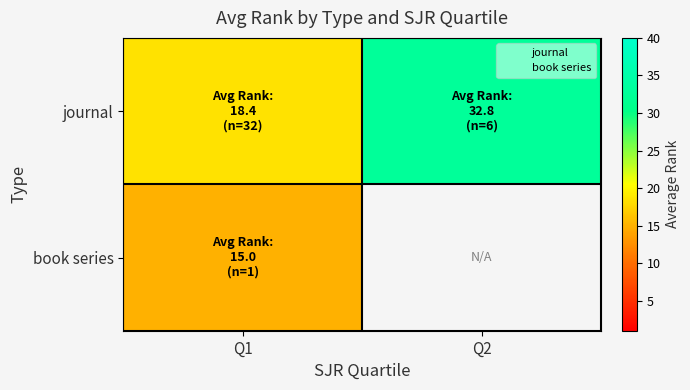

The value of journal at Q2 is 32.8. True or false?

True